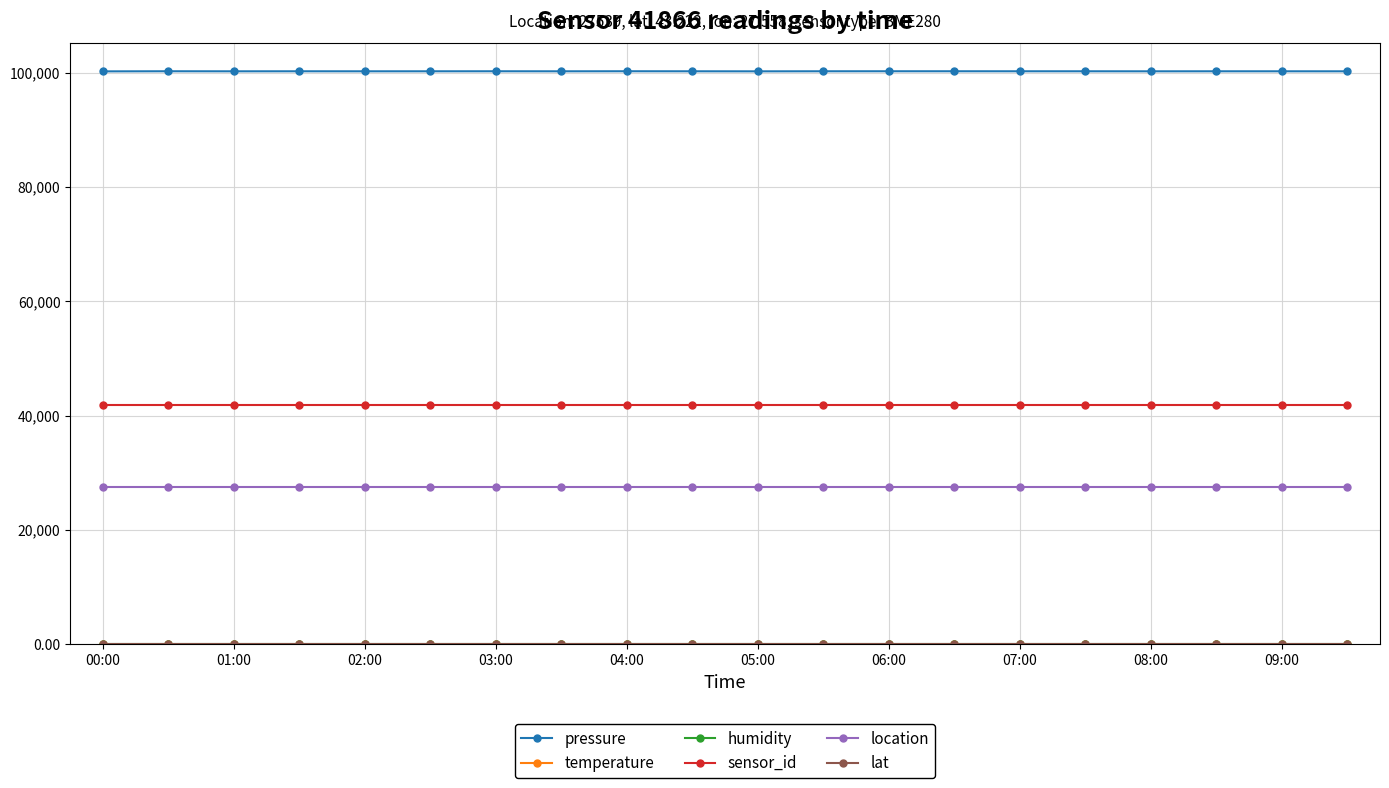

Which series has the widest spread of values?

pressure